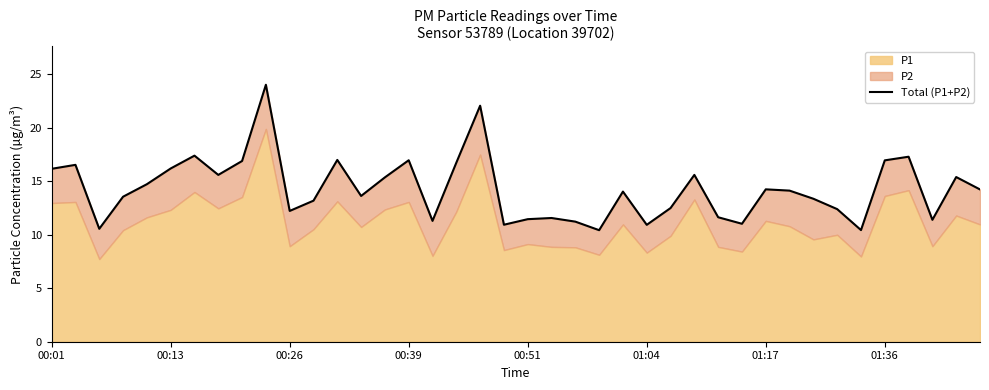

Which has a higher value, 22 or 37?

37